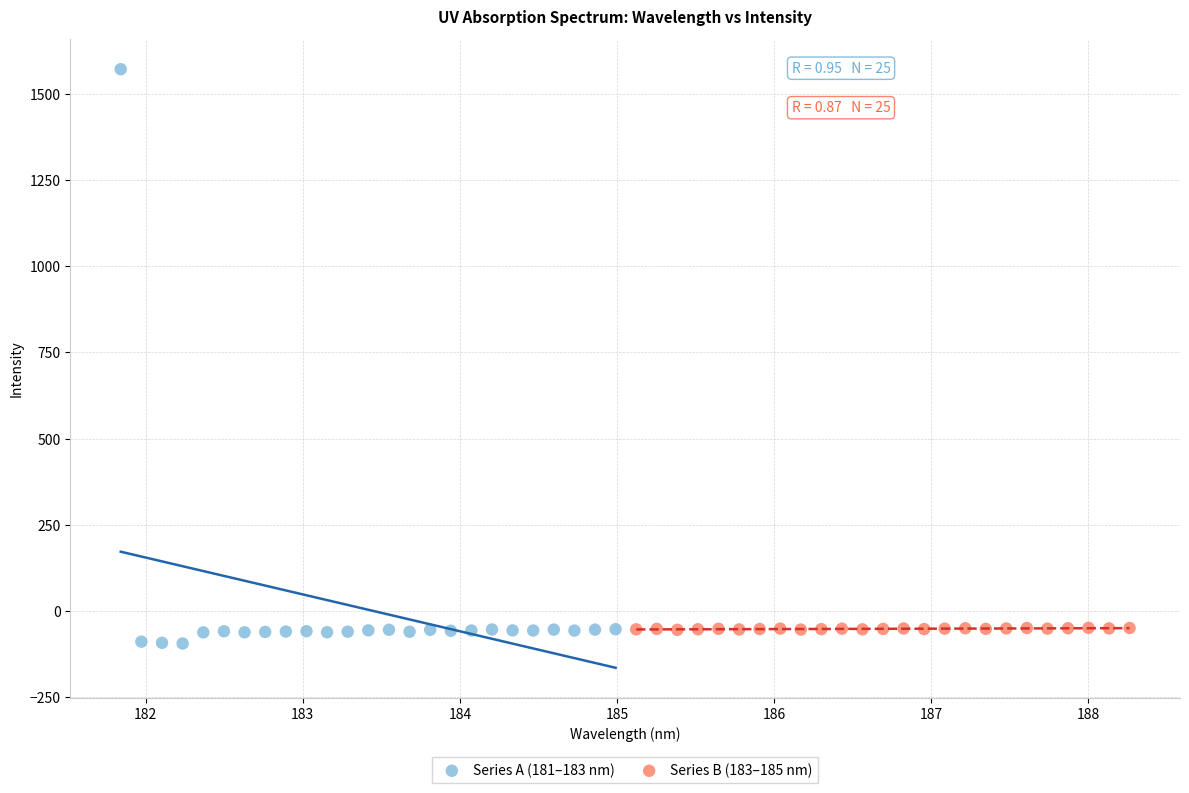

Which series reaches the minimum Y coordinate?

Series A (181–183 nm)